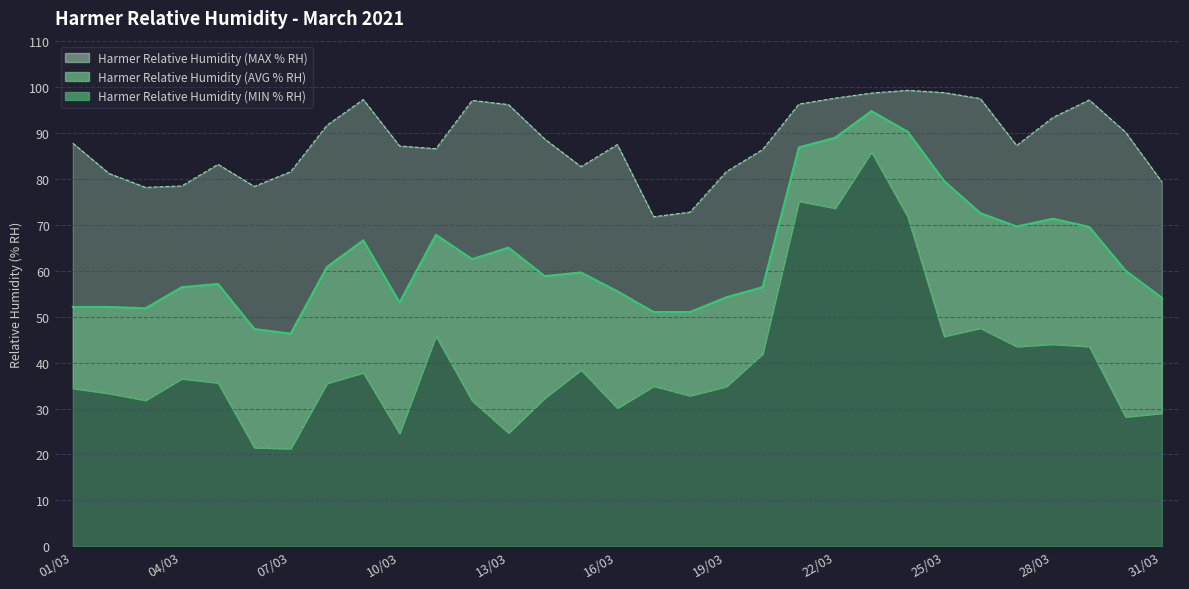

Is it true that Harmer Relative Humidity (AVG % RH) equals 72.5 at 26/03?

True